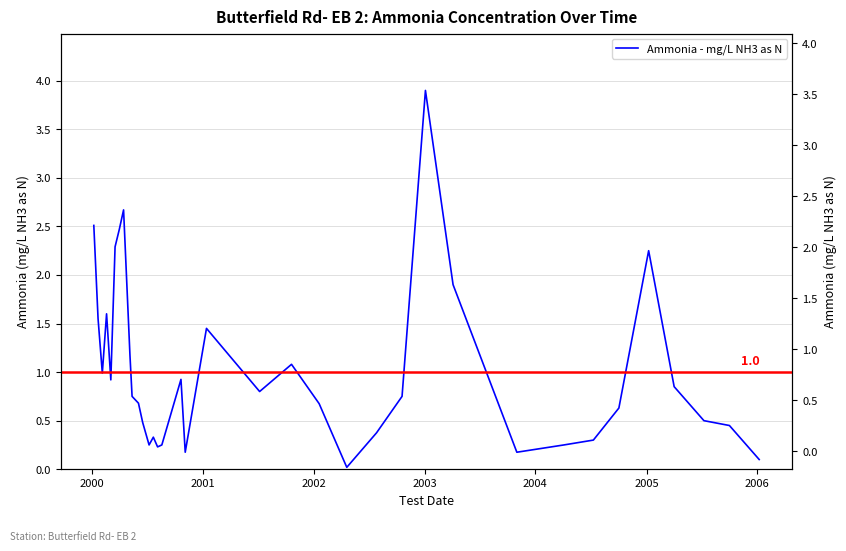

What is the difference between the maximum and minimum values?

3.9